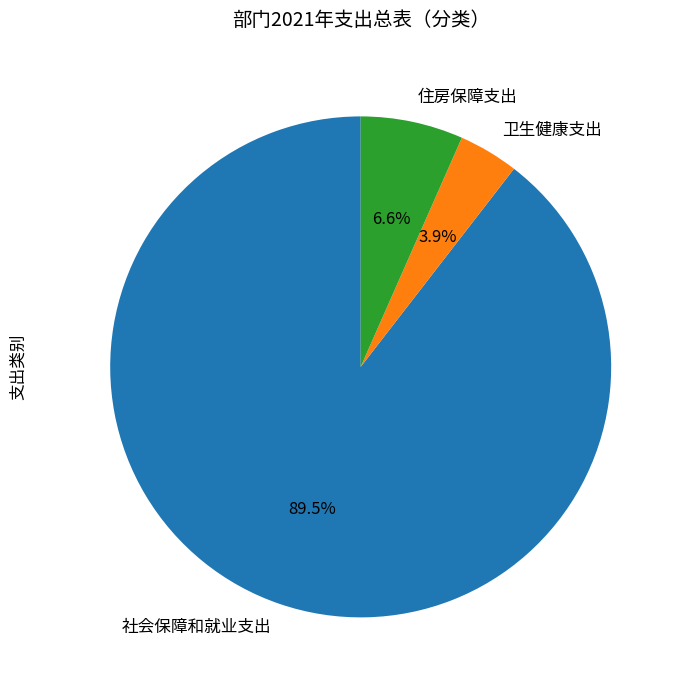

Which slice is the largest?

社会保障和就业支出